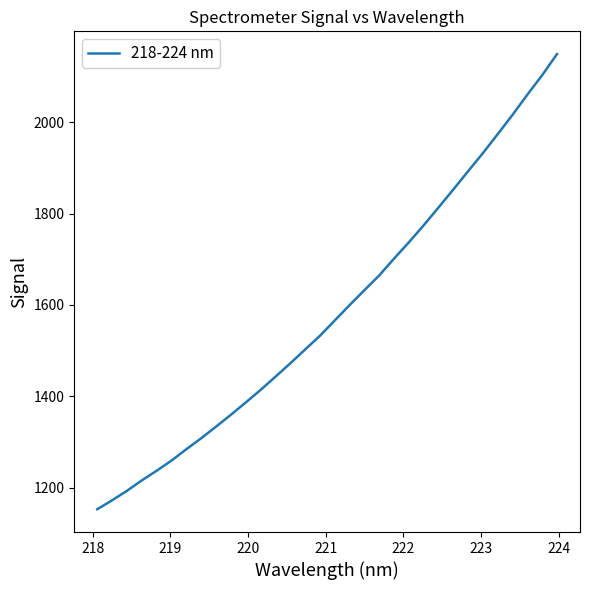

What is the maximum value shown in the chart?

2149.2